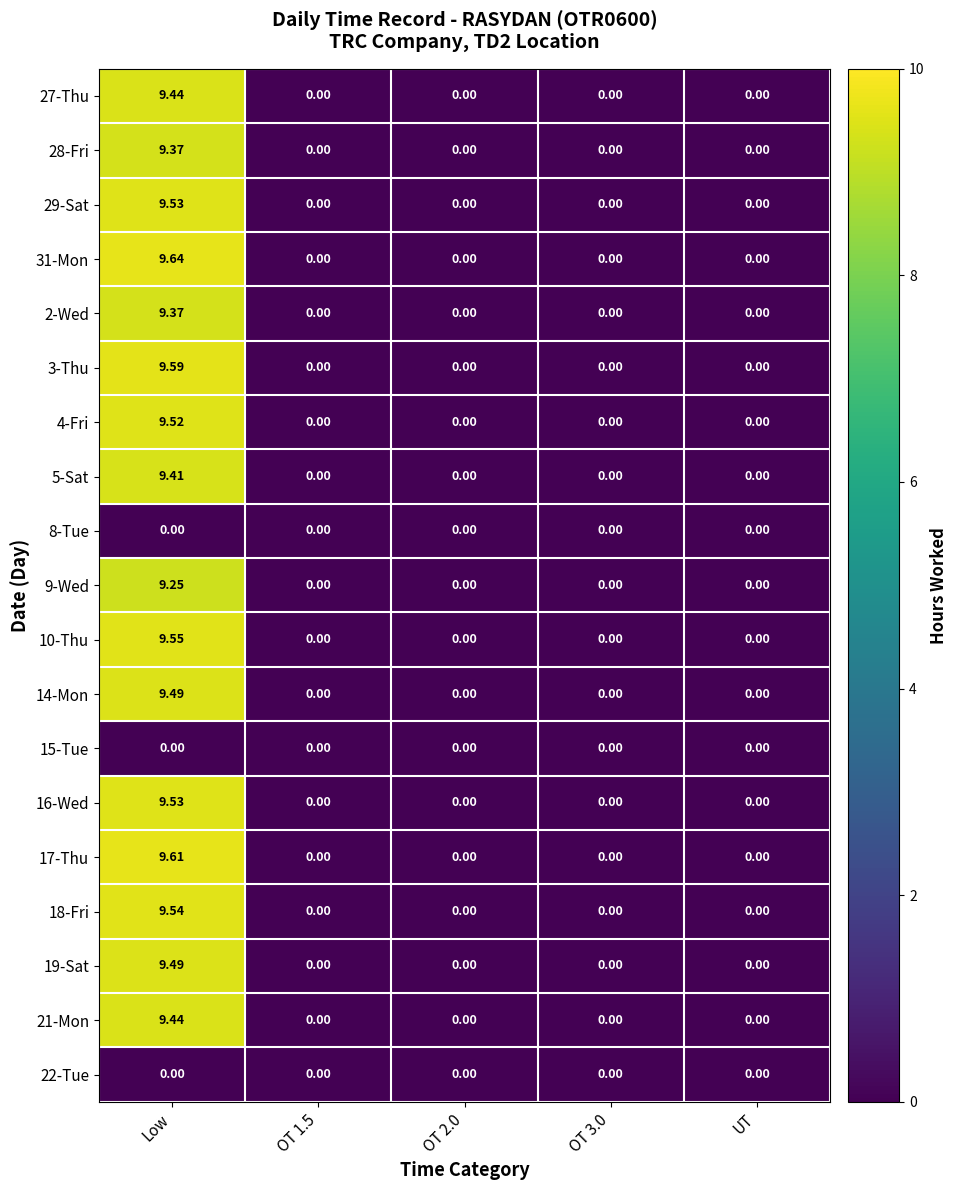

At which category is the sum across all series the highest?

Low